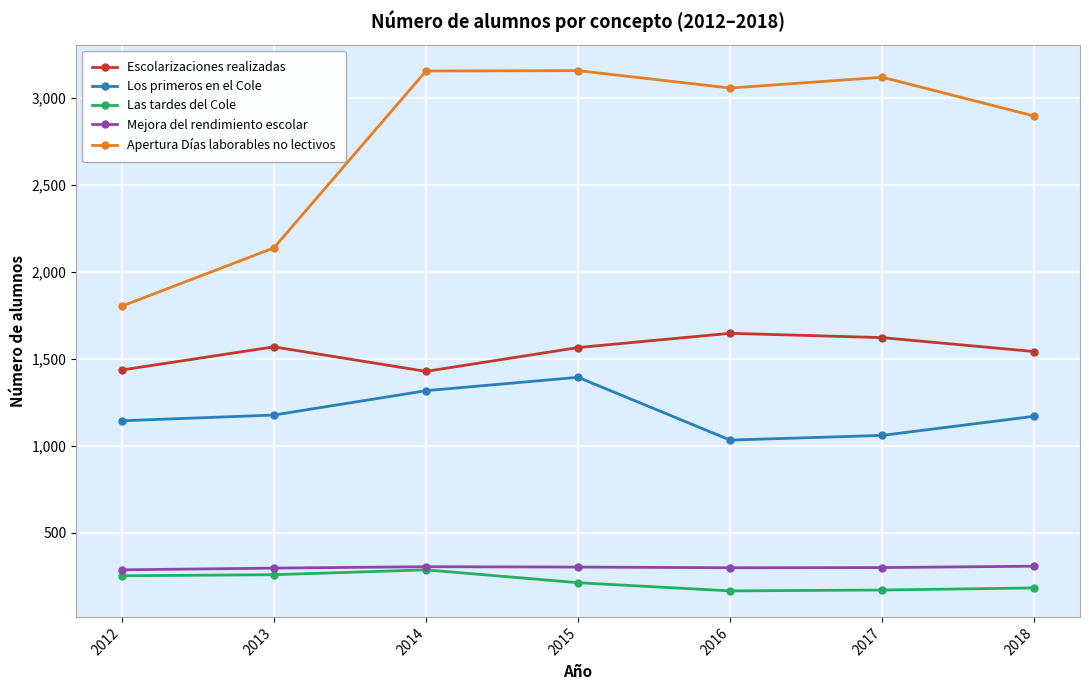

In Los primeros en el Cole, how many points are higher than both neighbors (excluding endpoints)?

1